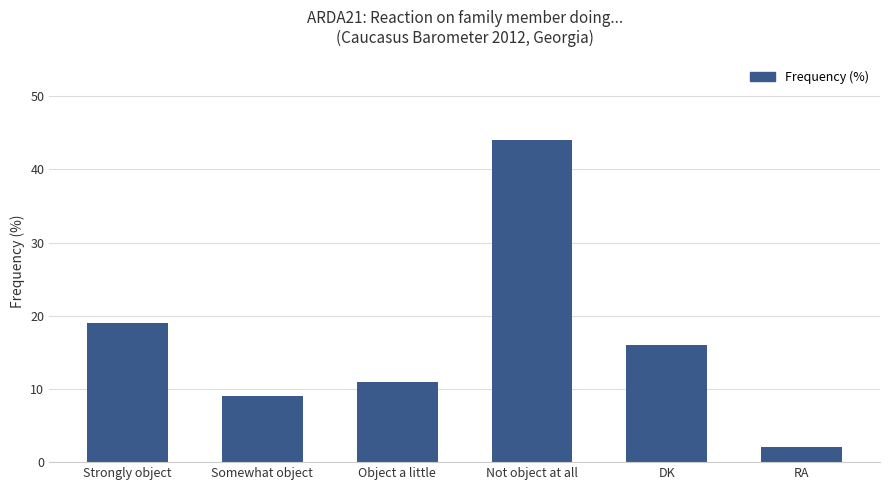

At which category does the chart reach its peak across all series?

Not object at all